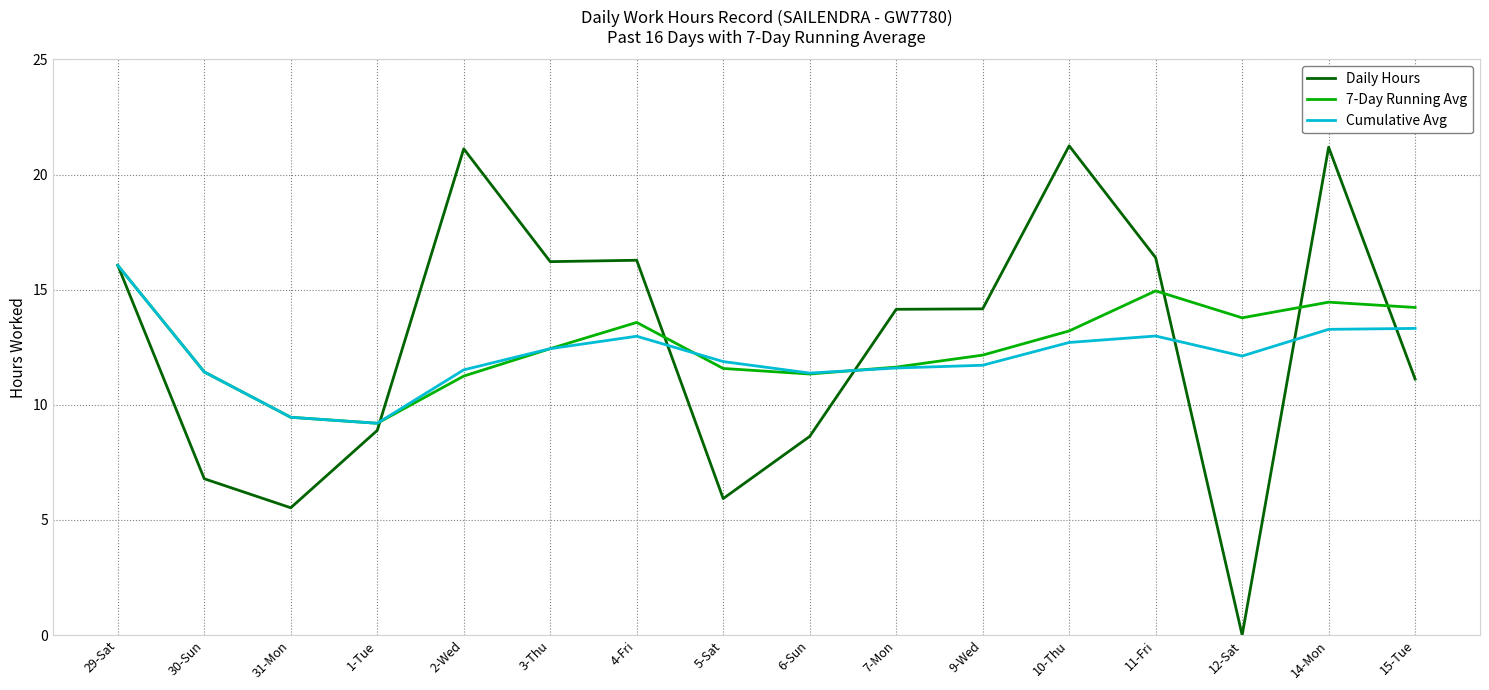

What position from the left is 6-Sun?

9